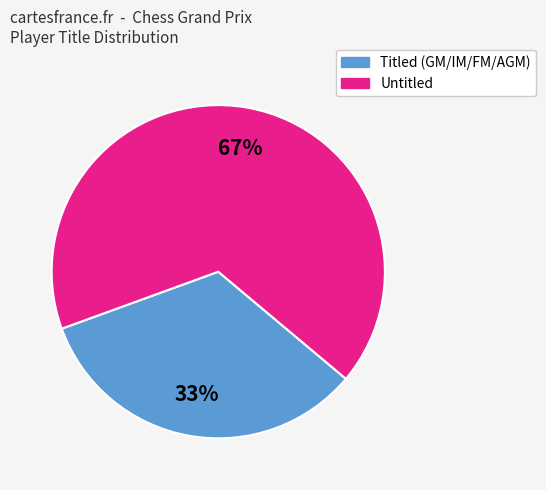

Is there any slice that represents more than half of the pie?

Yes